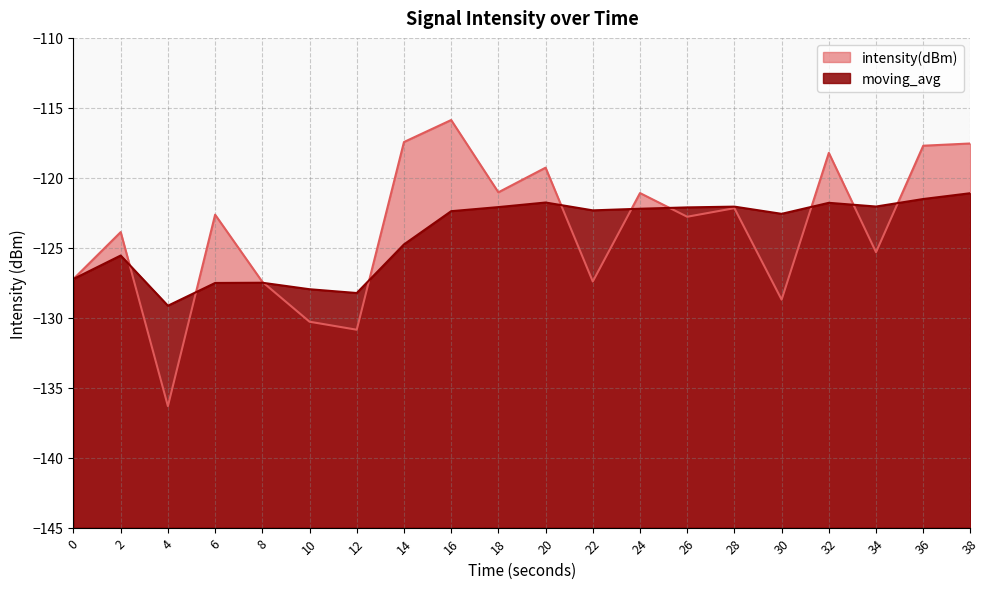

Rank the series at 2 from highest to lowest value.

intensity(dBm), moving_avg